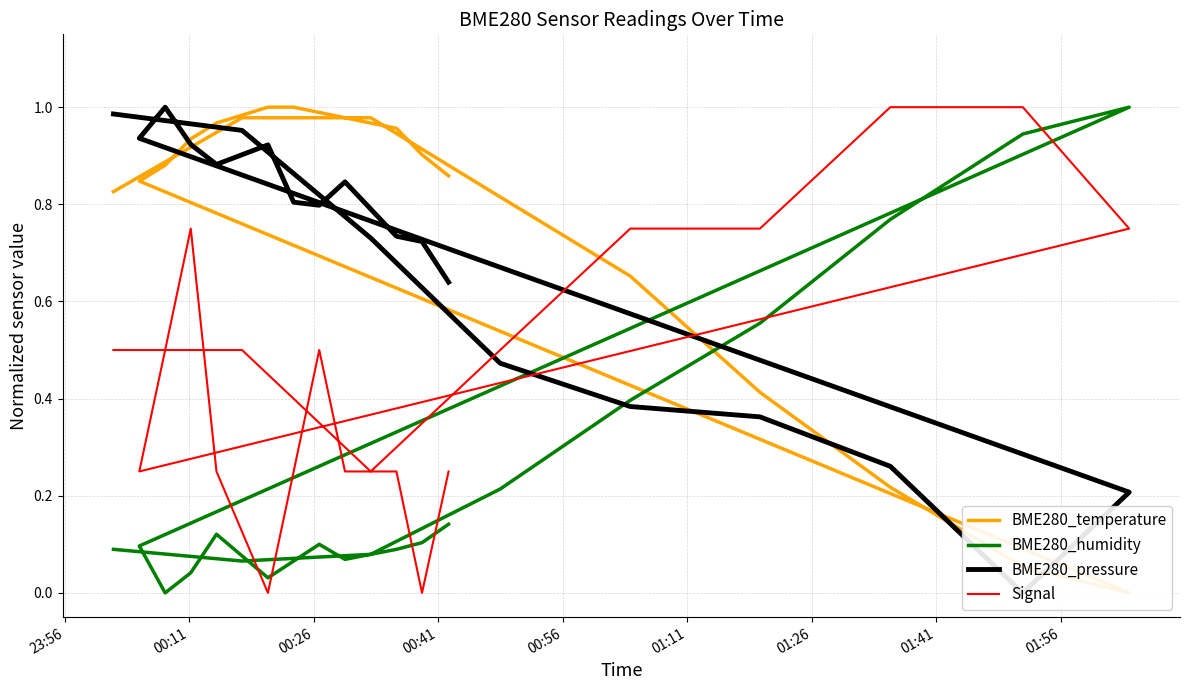

What is the label of the 6th point from the left?

01:11